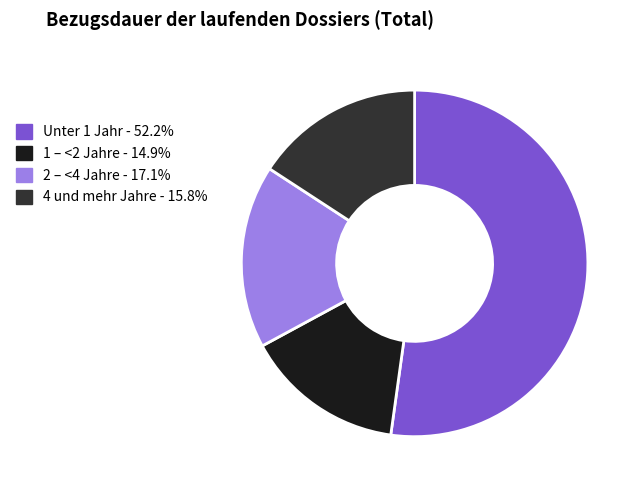

Do 1 – <2 Jahre - 14.9% and 2 – <4 Jahre - 17.1% together represent more than half of the pie?

No